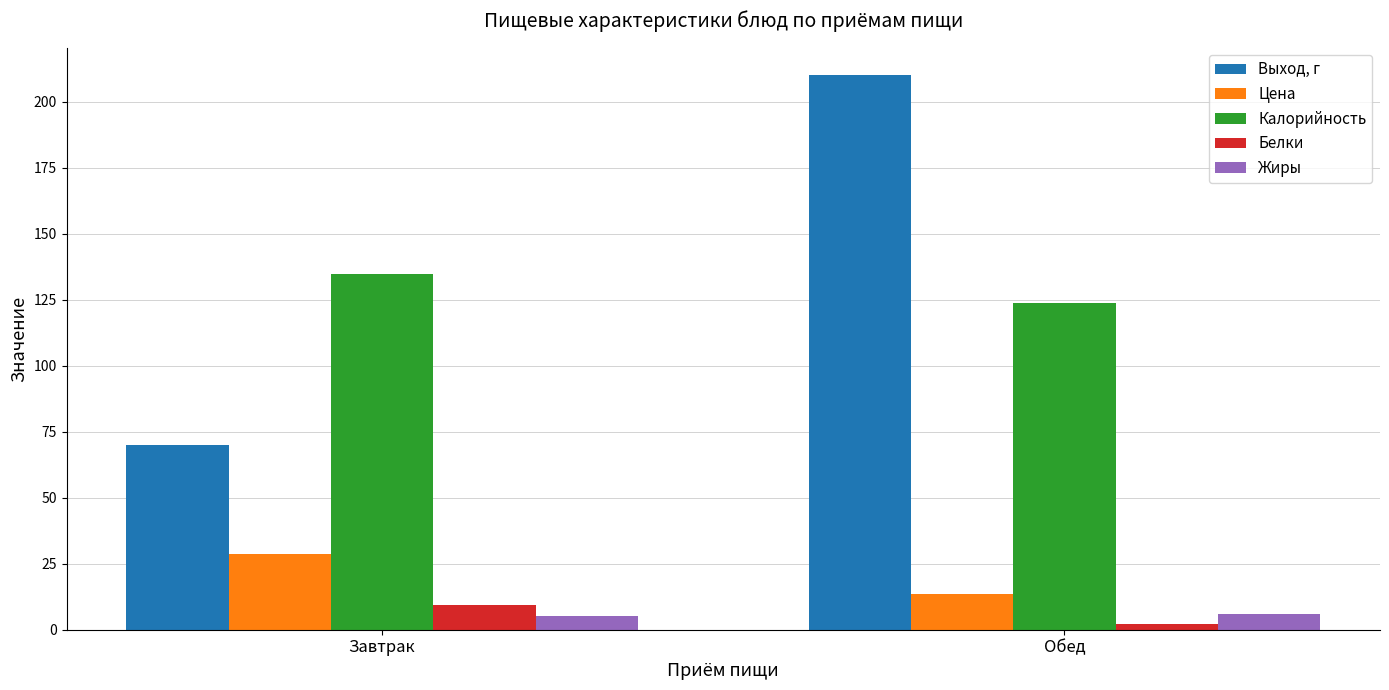

Are the bars horizontal?

No